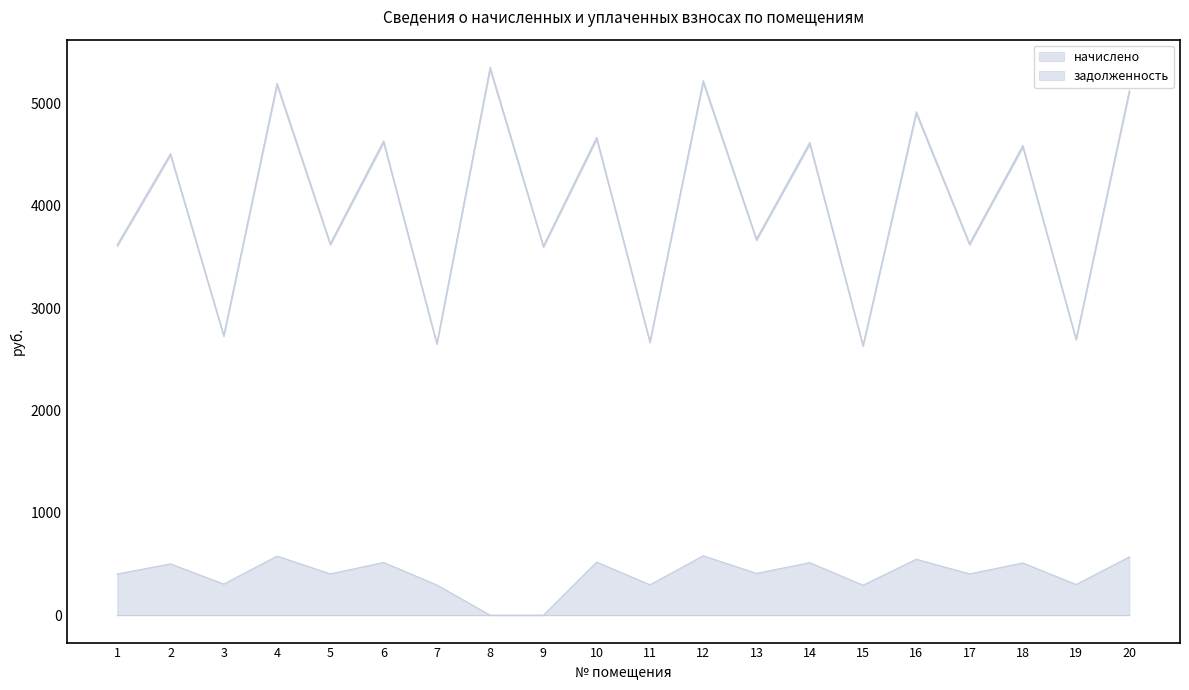

What is the difference between the maximum and minimum values in the уплачено series?

2706.6